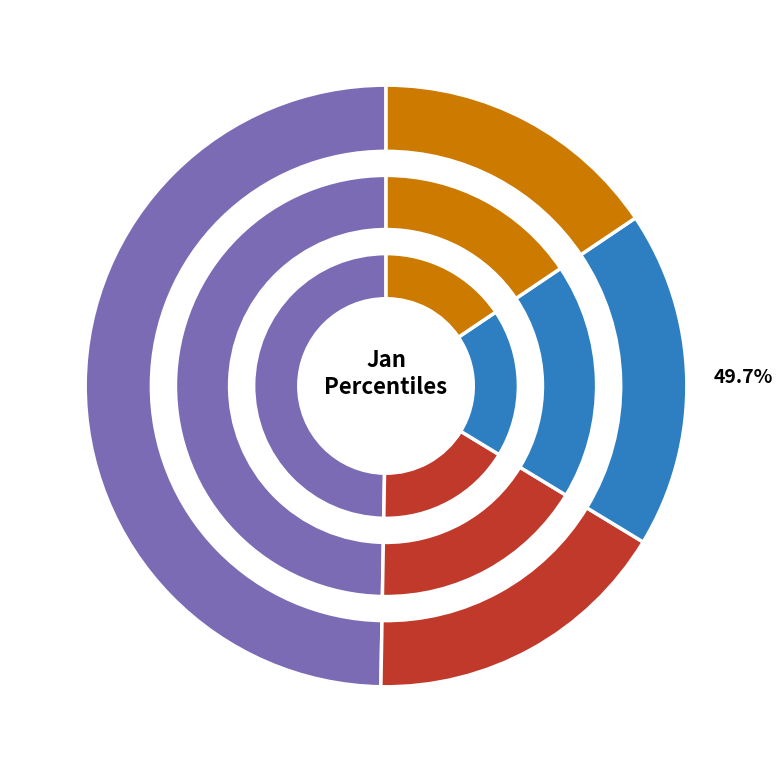

True or false: pct45 accounts for 8% of the total.

True